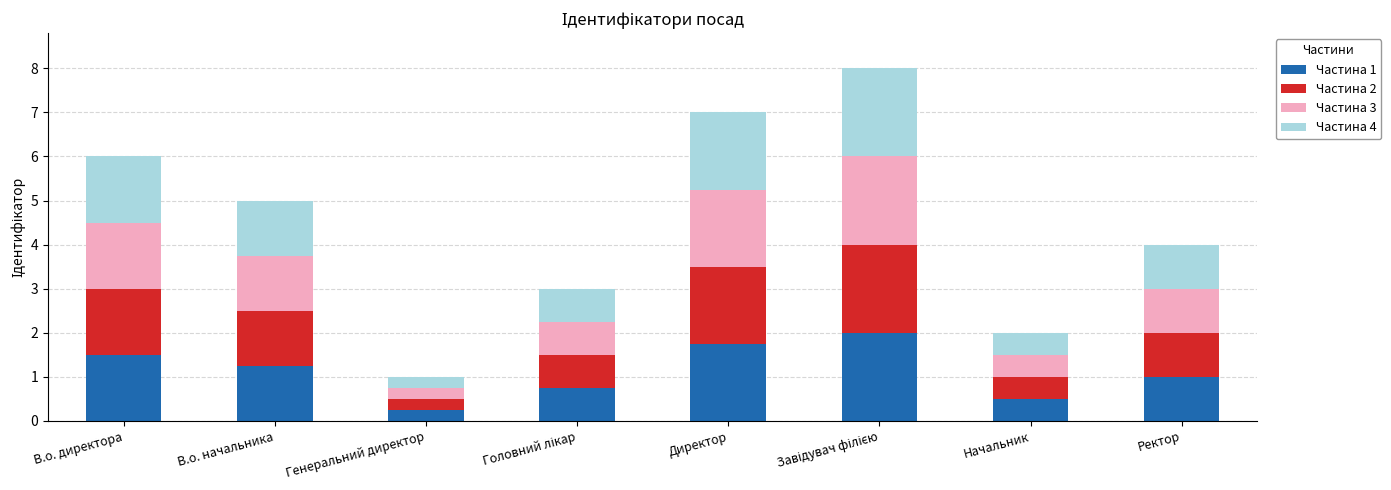

Count the number of data series in this chart.

4